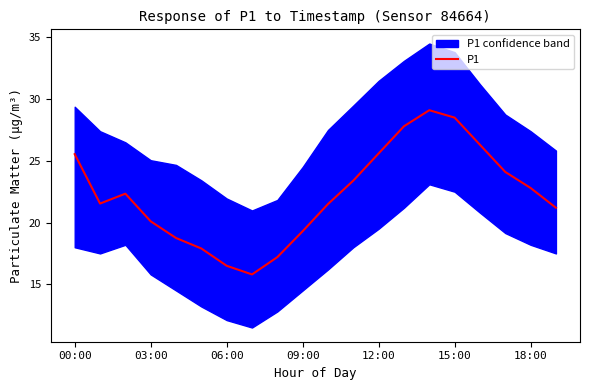

What is the lowest value of the P1 series?

15.8